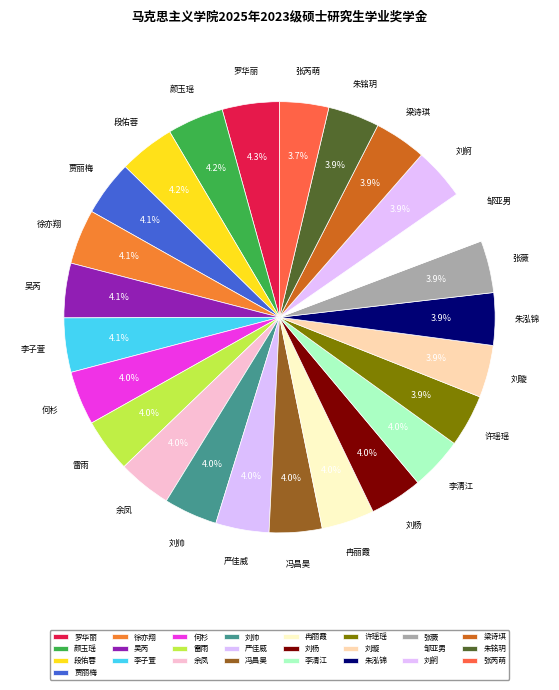

Approximately how many times larger is the value at 朱泓锦 compared to 余凤?

1.0